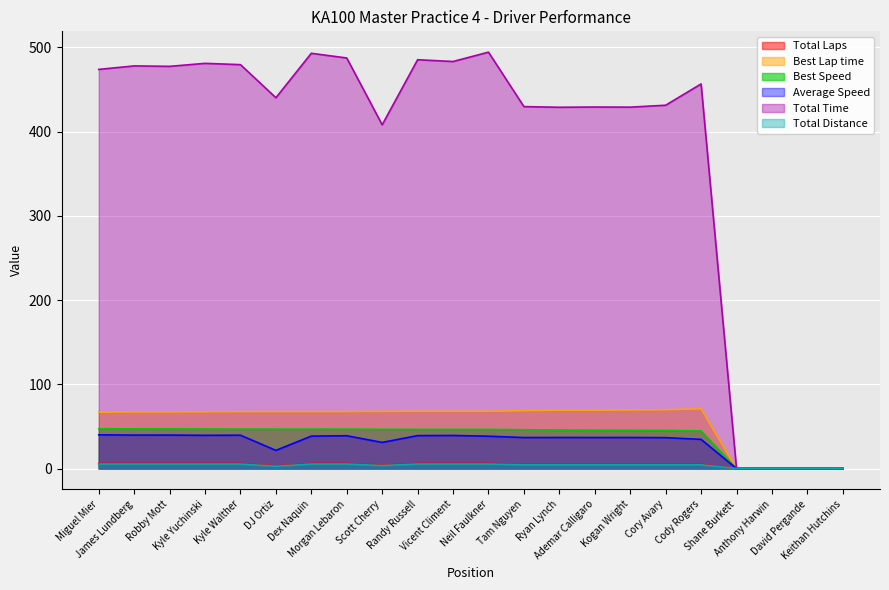

True or false: Total Time and Total Distance intersect in this chart.

False